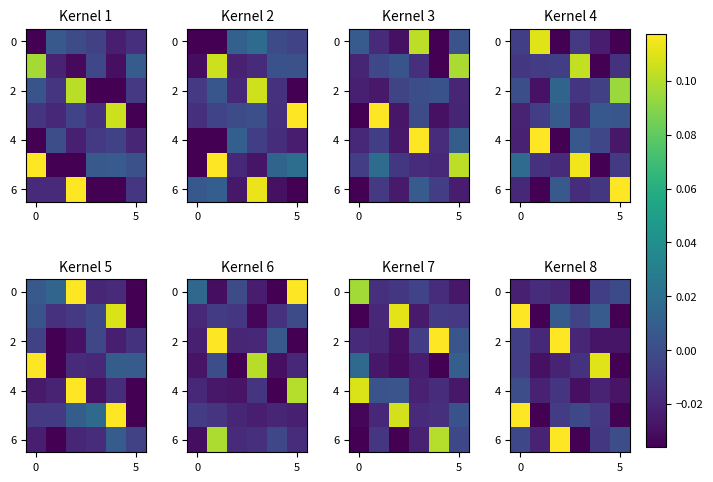

At which category does the chart reach its minimum across all series?

5